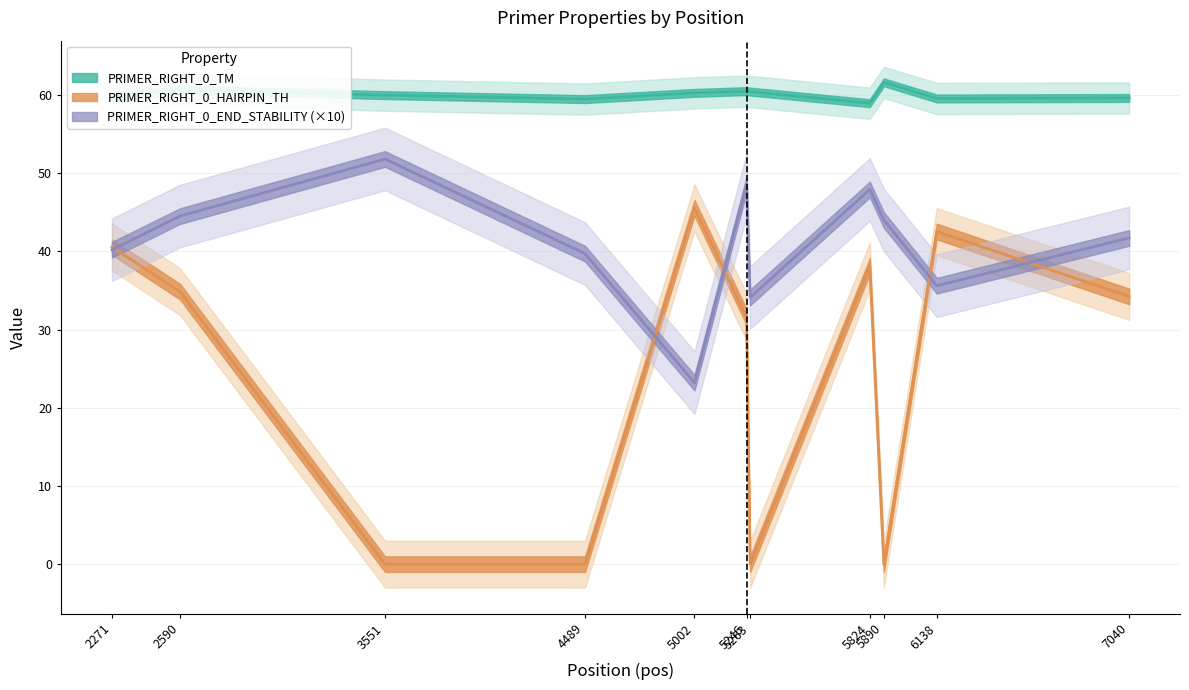

The value of PRIMER_RIGHT_0_TM at 5263 is 36.3. True or false?

False